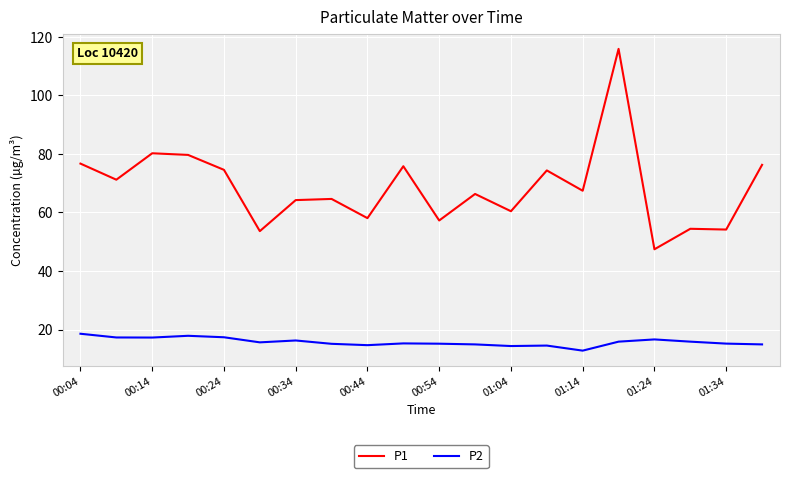

Rank the series by their maximum value, from lowest to highest.

P2, P1